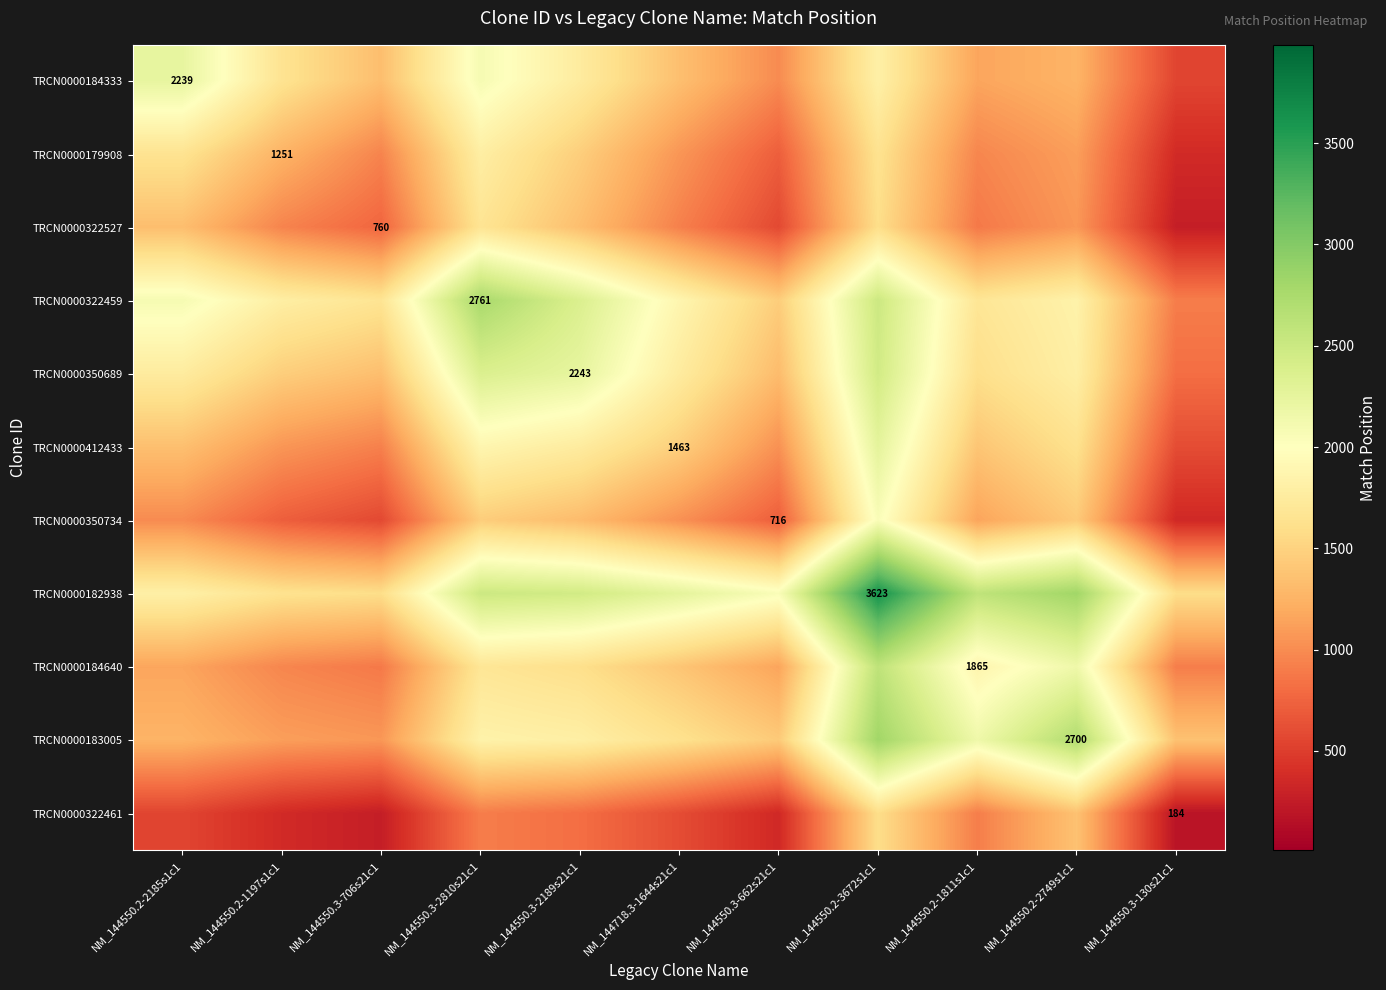

List the labels in order of TRCN0000179908 value, largest first.

NM_144550.3-2810s21c1, NM_144550.2-2185s1c1, NM_144550.2-3672s1c1, NM_144550.3-2189s21c1, NM_144550.2-1197s1c1, NM_144550.2-2749s1c1, NM_144718.3-1644s21c1, NM_144550.2-1811s1c1, NM_144550.3-706s21c1, NM_144550.3-662s21c1, NM_144550.3-130s21c1